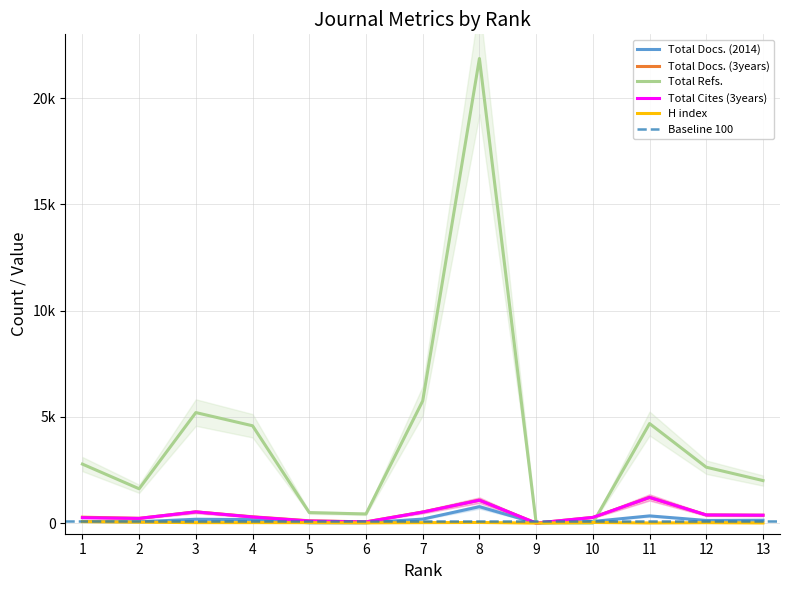

Where is the first local minimum for Total Docs. (3years)?

2